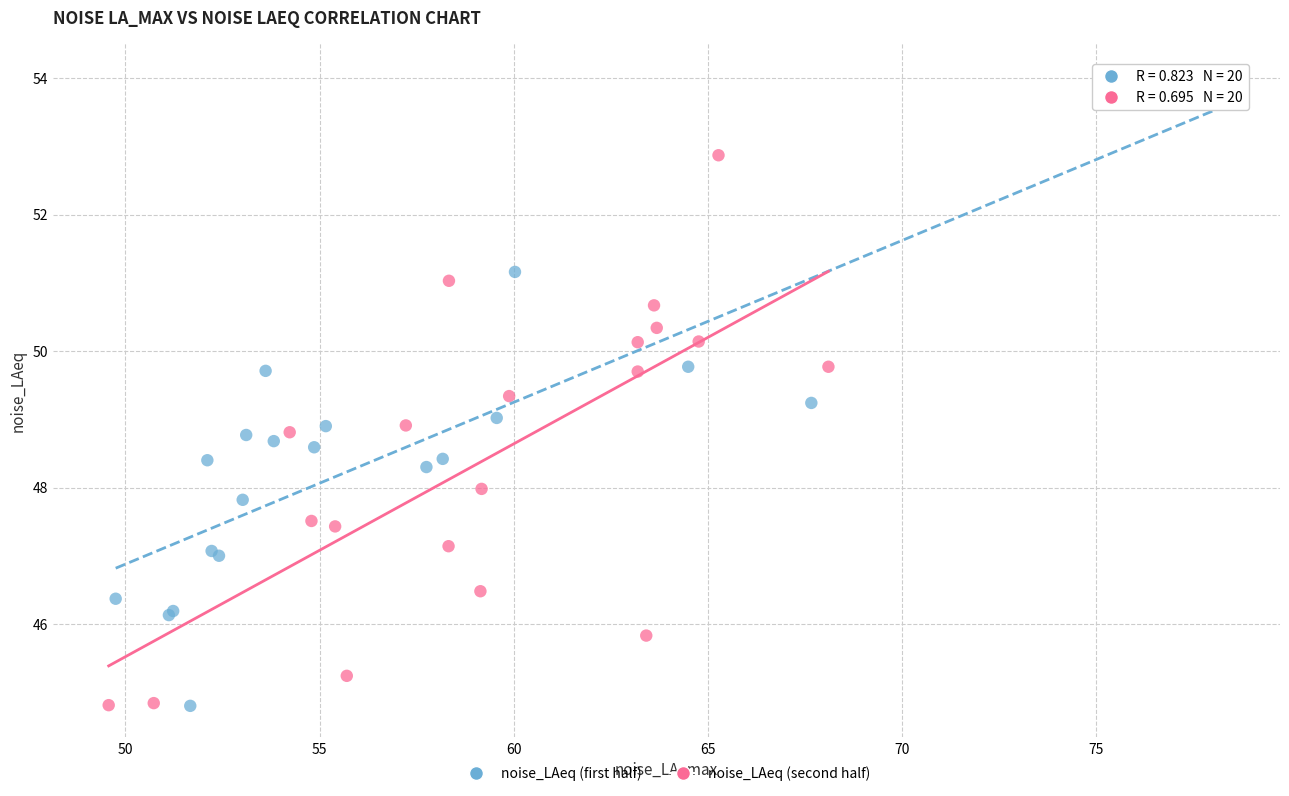

Which series contains the highest Y value?

noise_LAeq (first half)